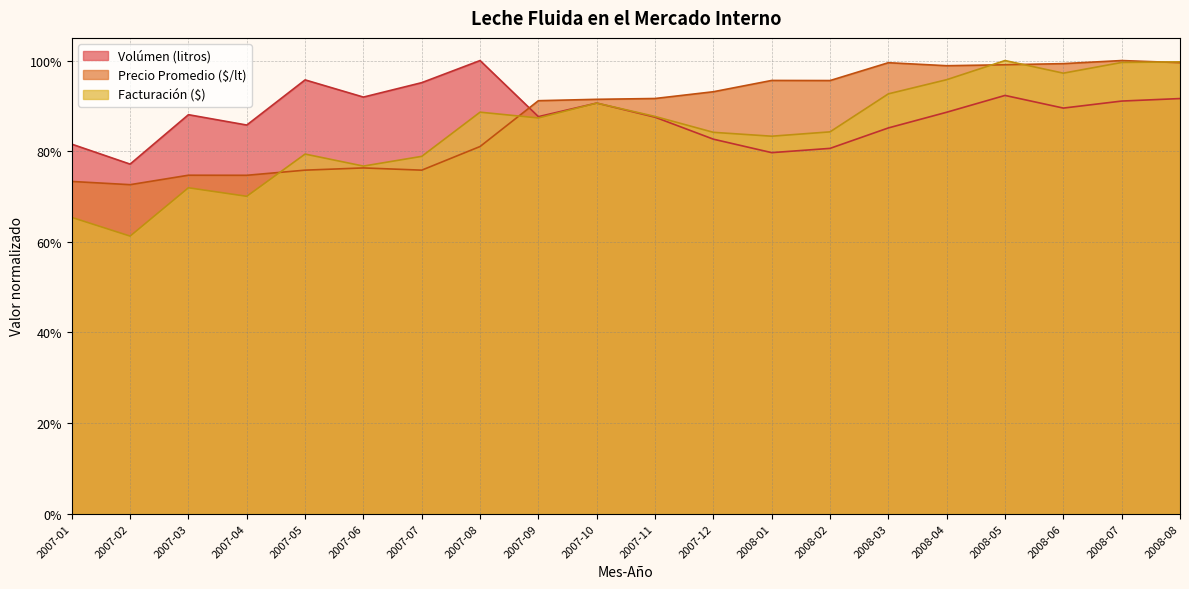

At which category does Volúmen (litros) reach its first local peak?

2007-03